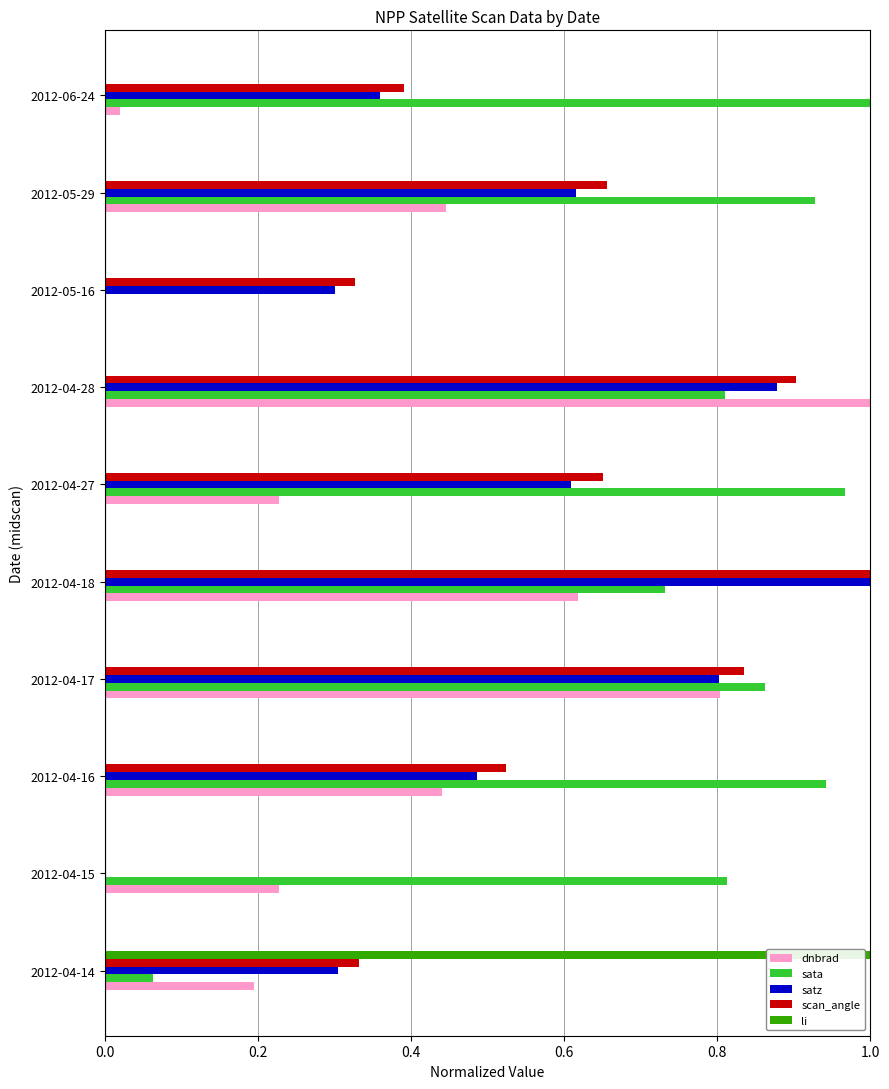

Where is satz nearest to the value 0?

2012-04-15